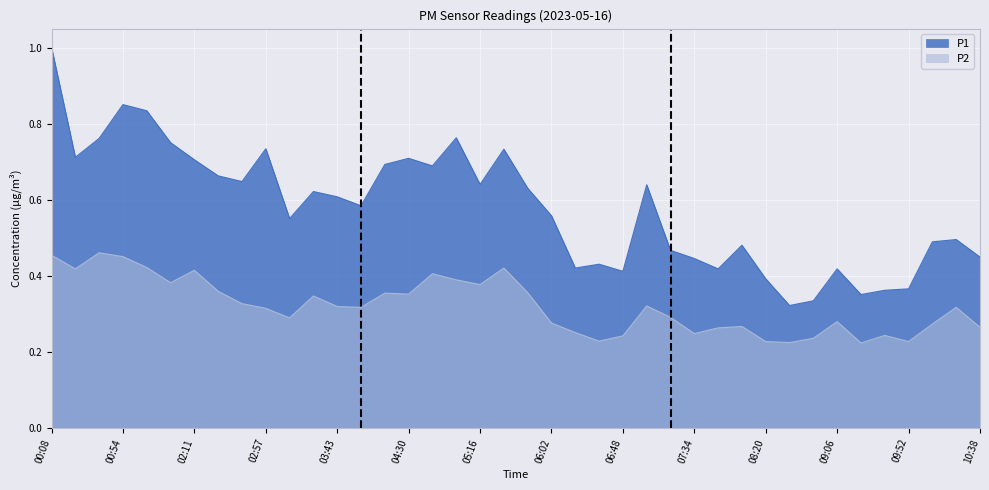

True or false: P2 and P1 intersect in this chart.

False